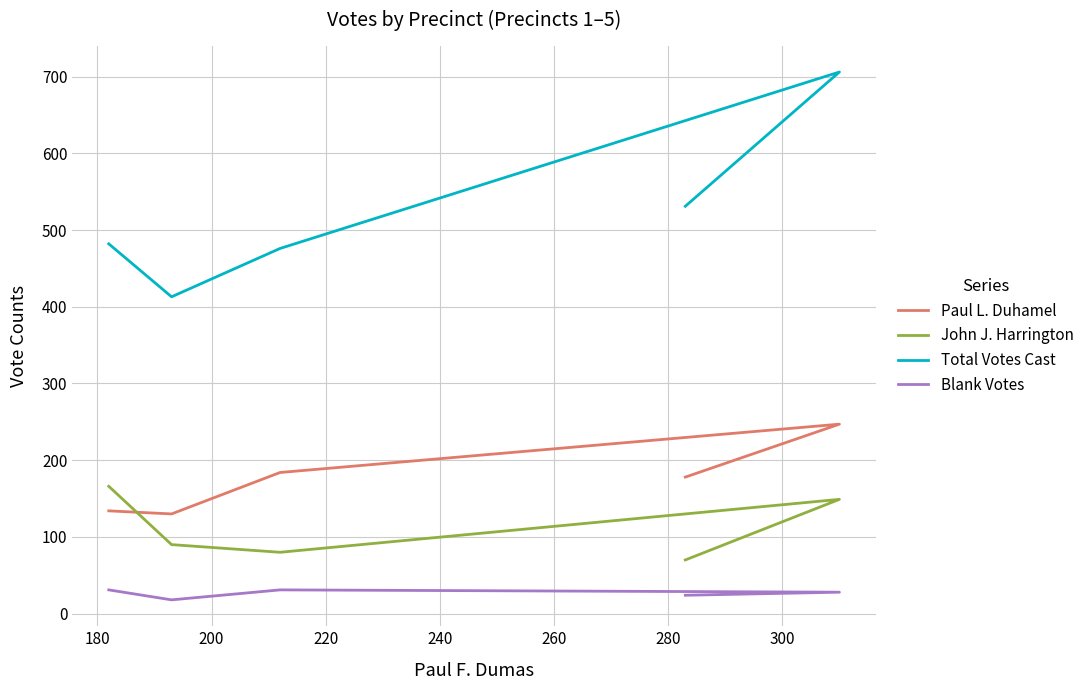

True or false: Total Votes Cast and John J. Harrington cross at least once.

False